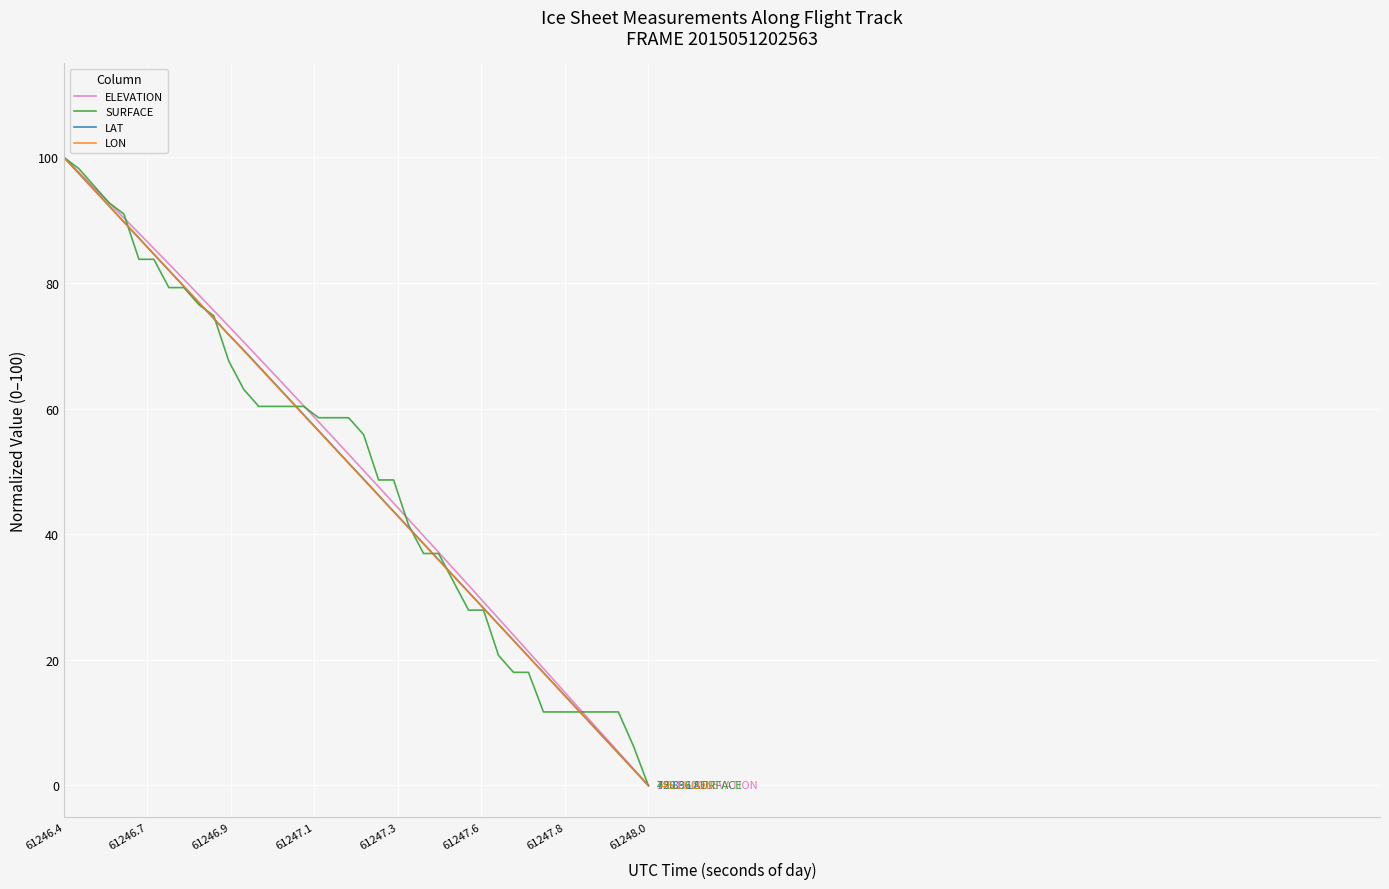

At how many categories does at least one series exceed 18?

33